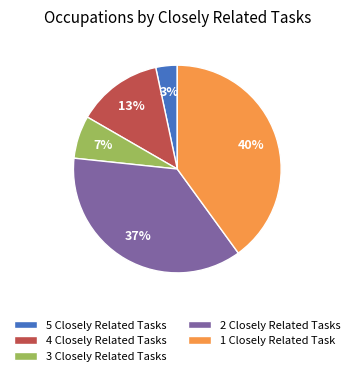

Which slice is the smallest?

5 Closely Related Tasks